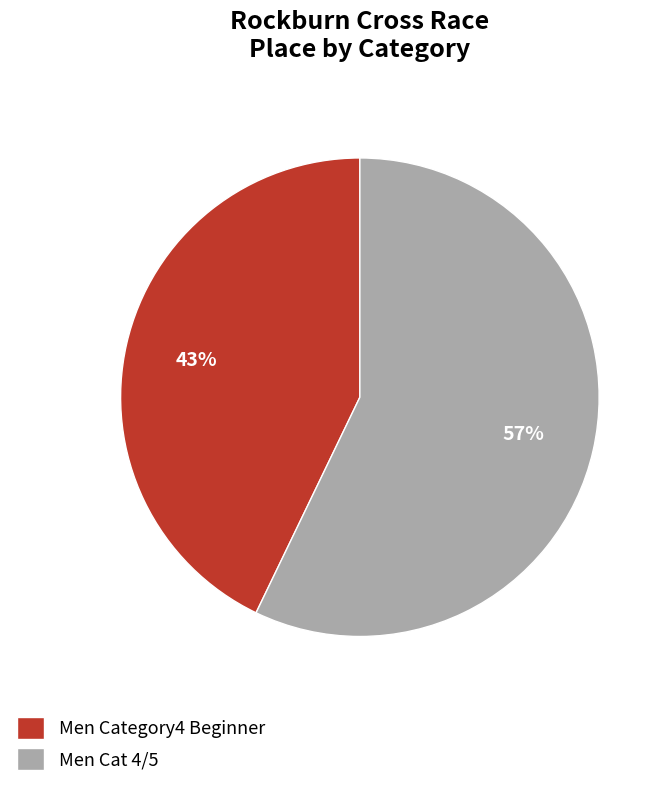

How many segments does this pie chart have?

2